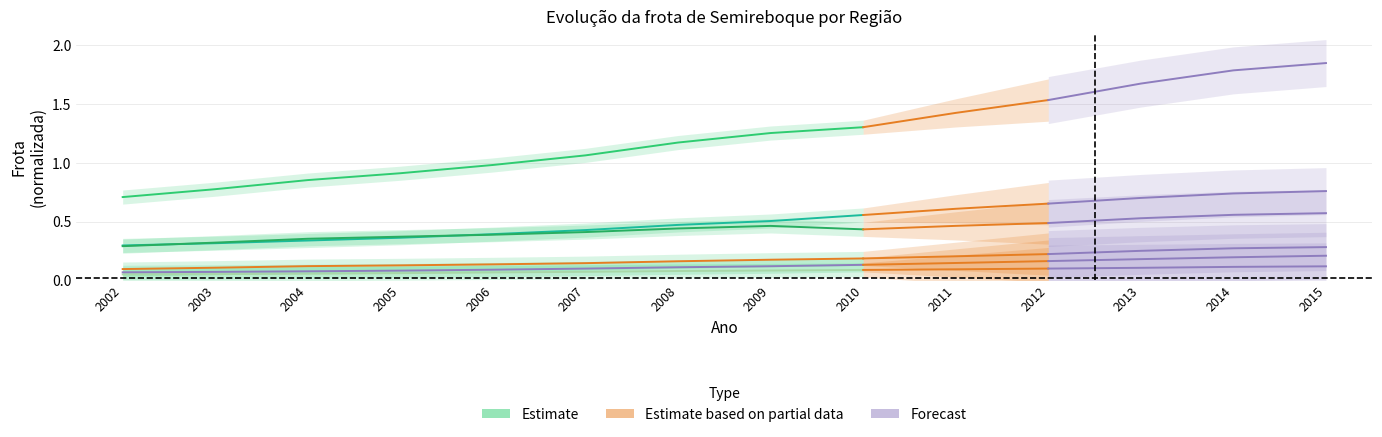

What is the sum of the Nordeste values at 2007 and 2005?

0.2